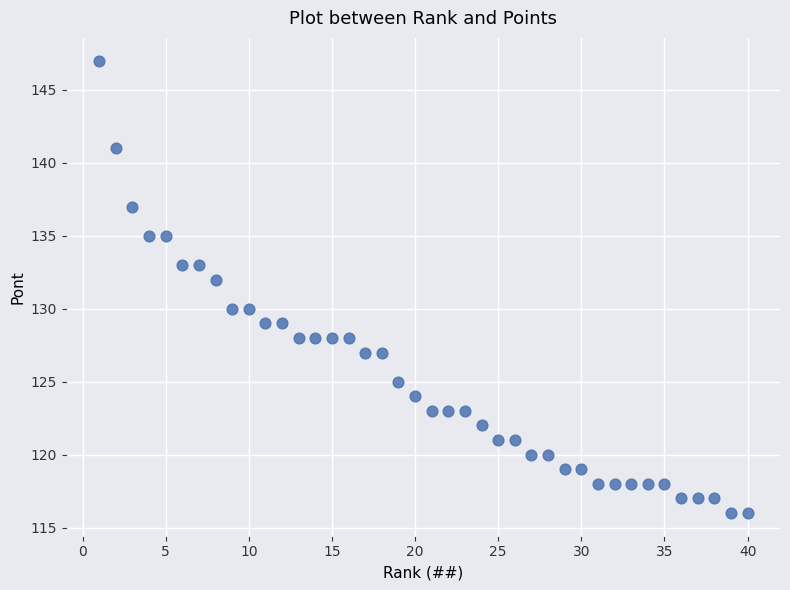

What is the range of X values (max minus min)?

39